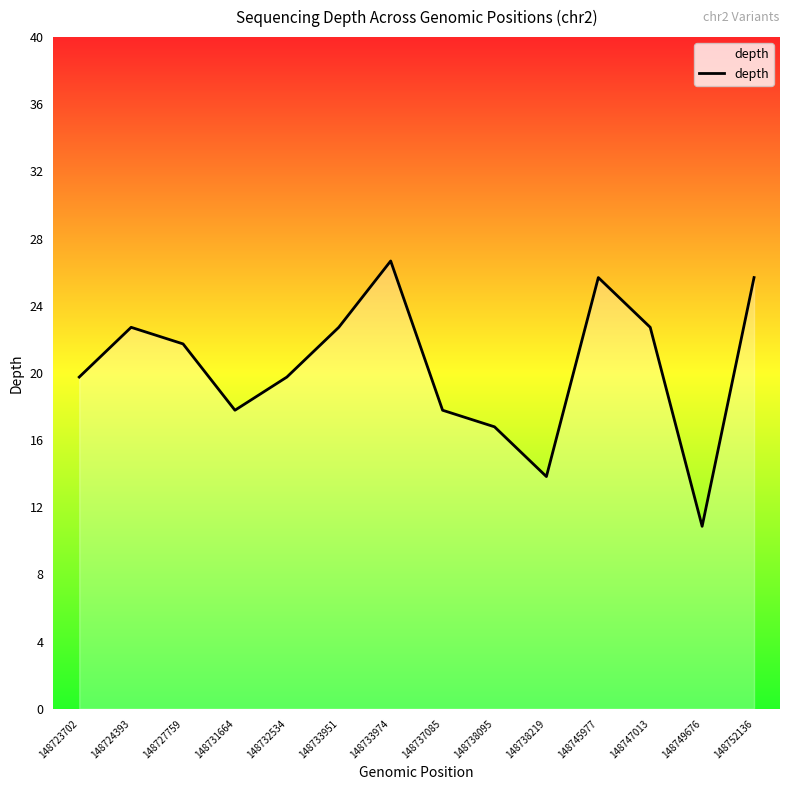

List the labels in order of value, smallest first.

148749676, 148738219, 148738095, 148731664, 148737085, 148723702, 148732534, 148727759, 148724393, 148733951, 148747013, 148745977, 148752136, 148733974